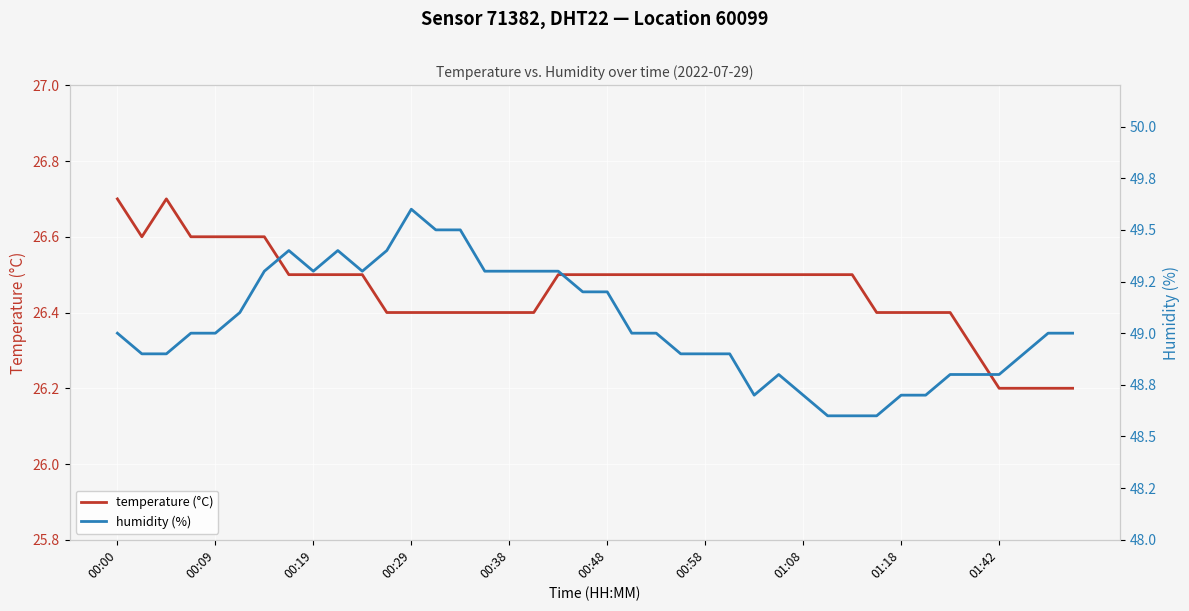

True or false: temperature (°C) has a value of 10.2 at 00:29.

False